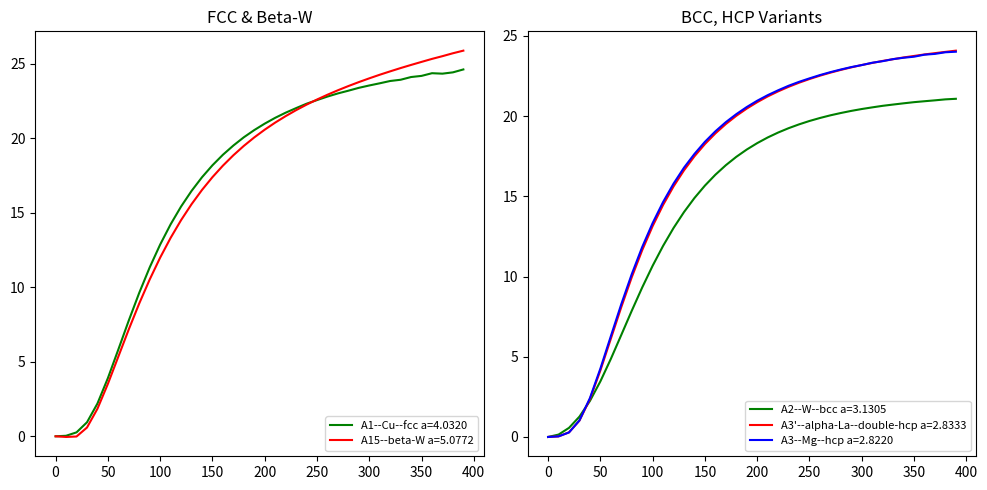

What is the label of the 17th point from the left?

160.0